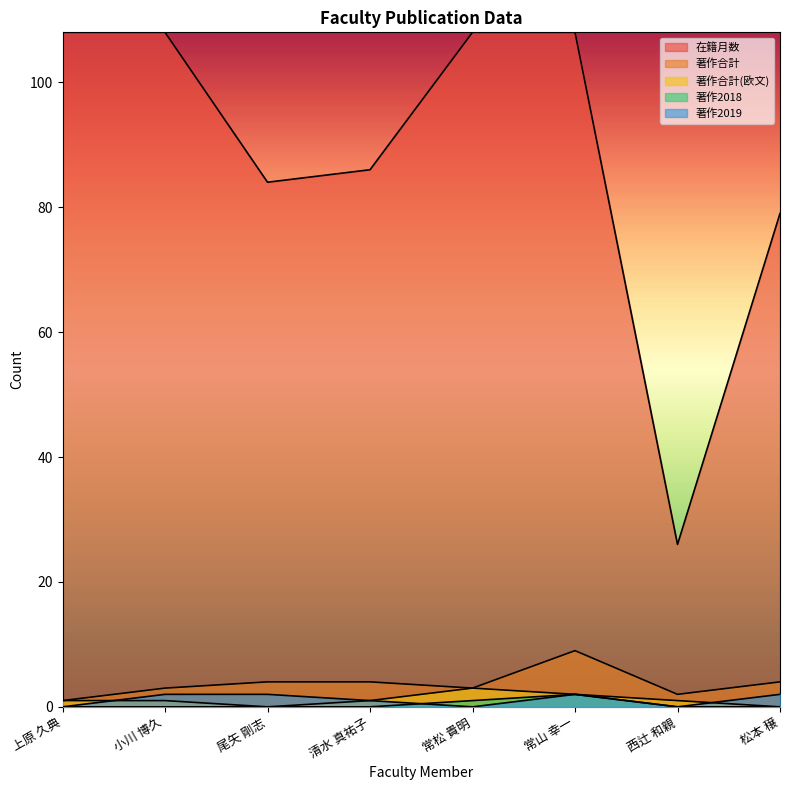

Which series changed the most between 常松 貴明 and 常山 幸一?

著作合計